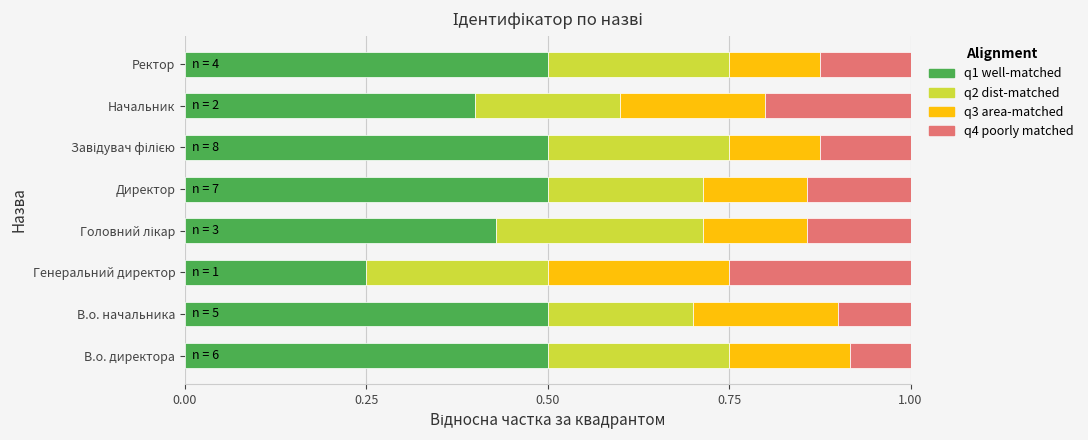

True or false: q1 well-matched has a value of 0.5 at Директор.

True